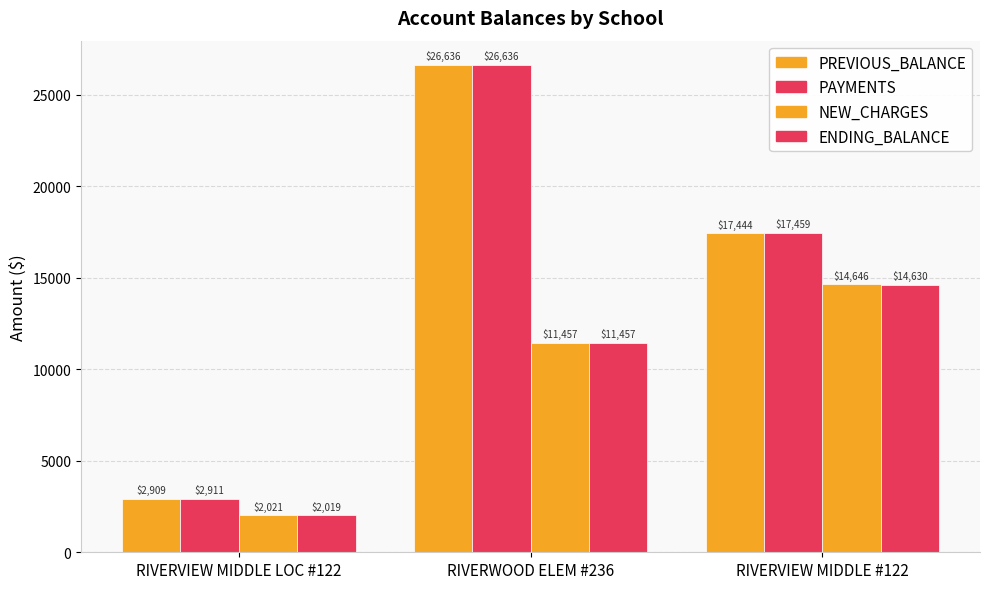

How many data points in PAYMENTS are above 17459?

2